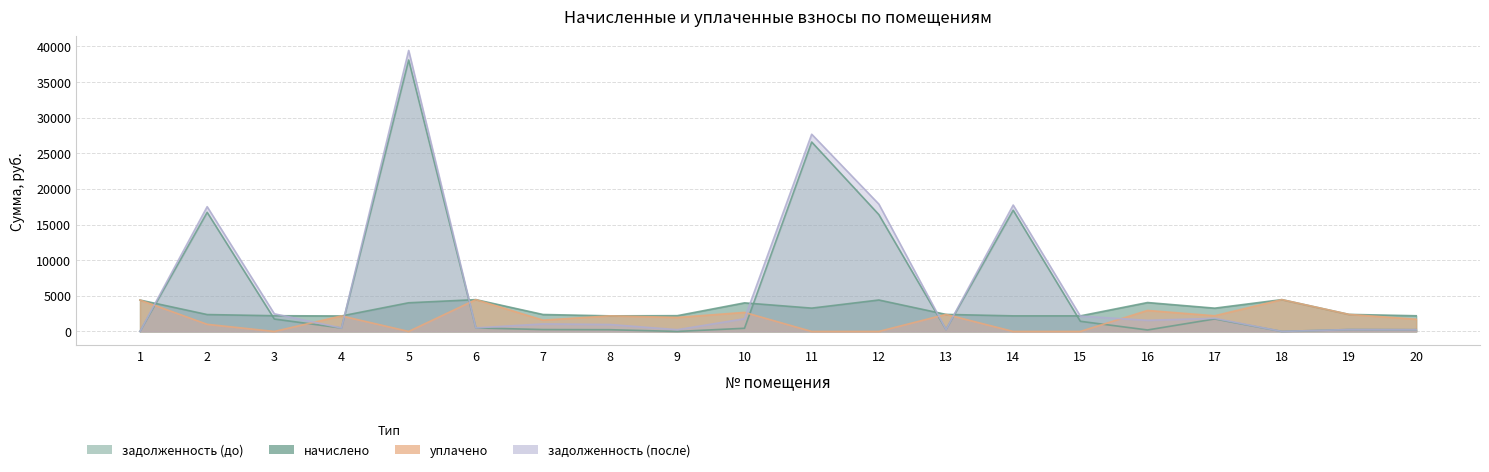

What is the sum of the задолженность (до) values at 1 and 14?

17013.3